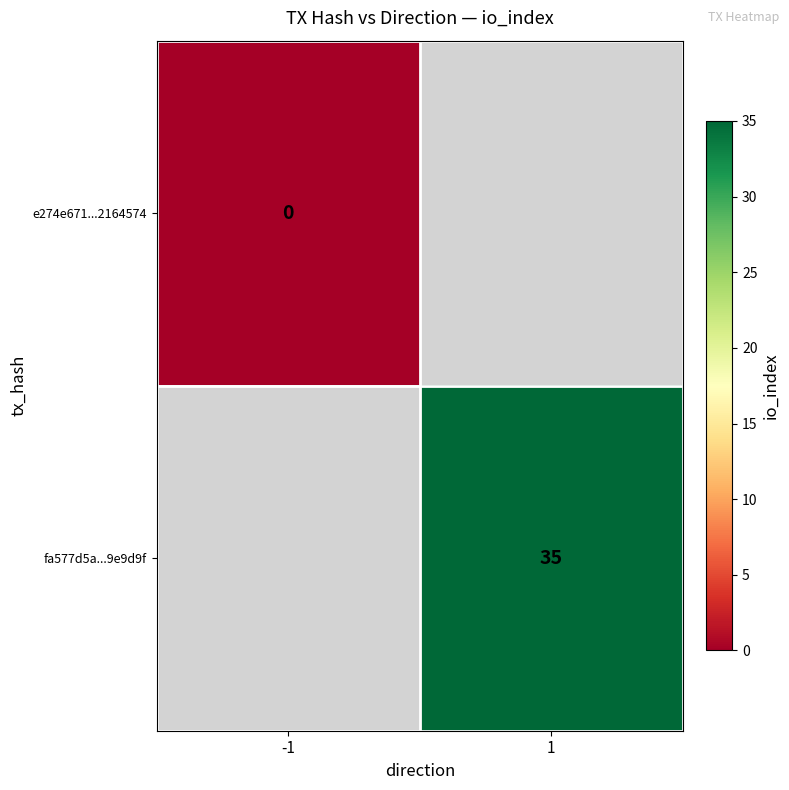

Count the number of data series in this chart.

2